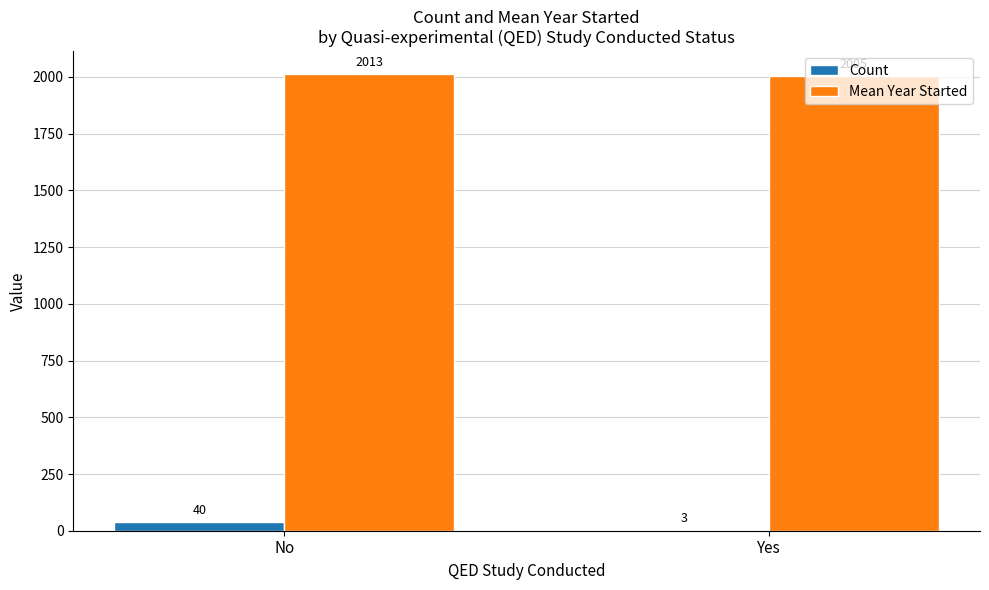

Reading right to left, extract all data points from this chart.

Count: Yes=3	No=40
Mean Year Started: Yes=2005	No=2013